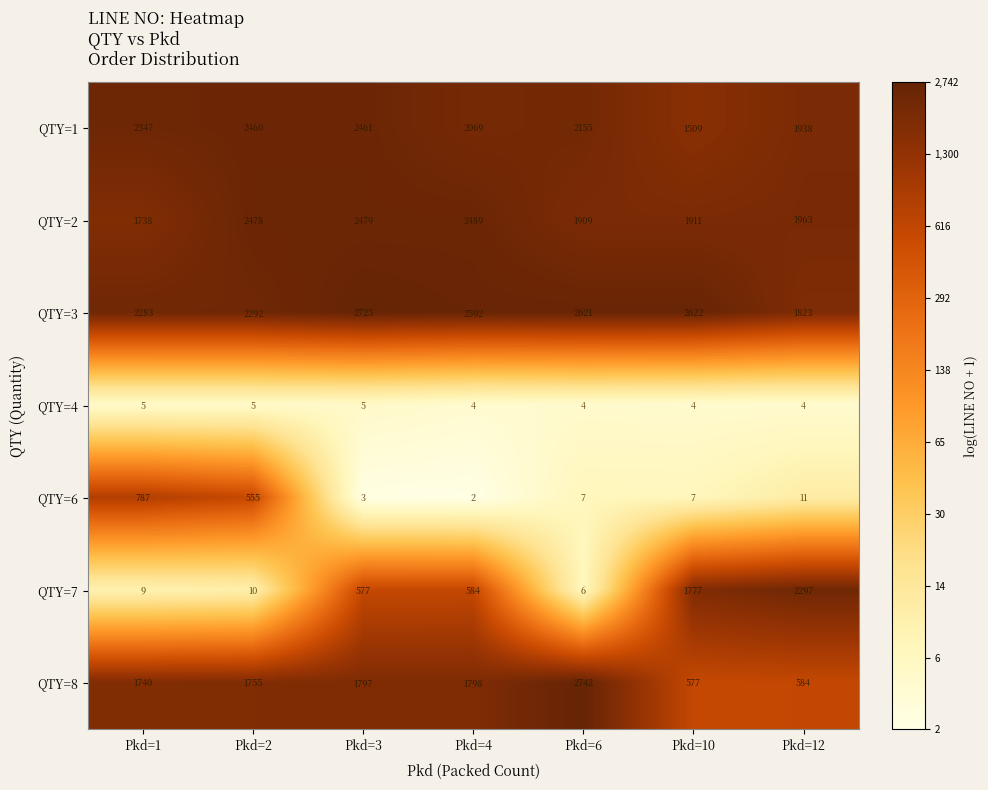

Is it true that QTY=4 equals 5 at Pkd=1?

True